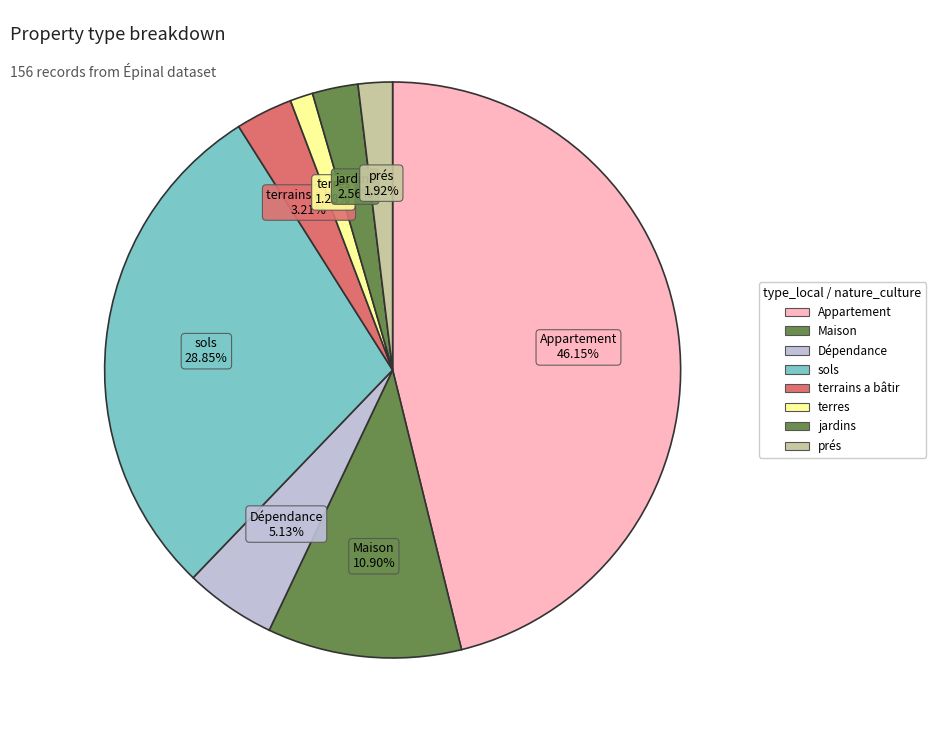

Between Maison and terrains a bâtir, which is larger?

Maison